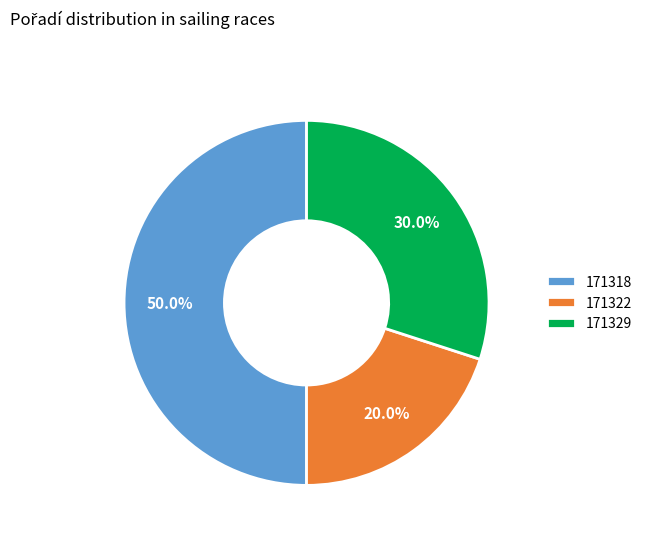

How many segments does this pie chart have?

3